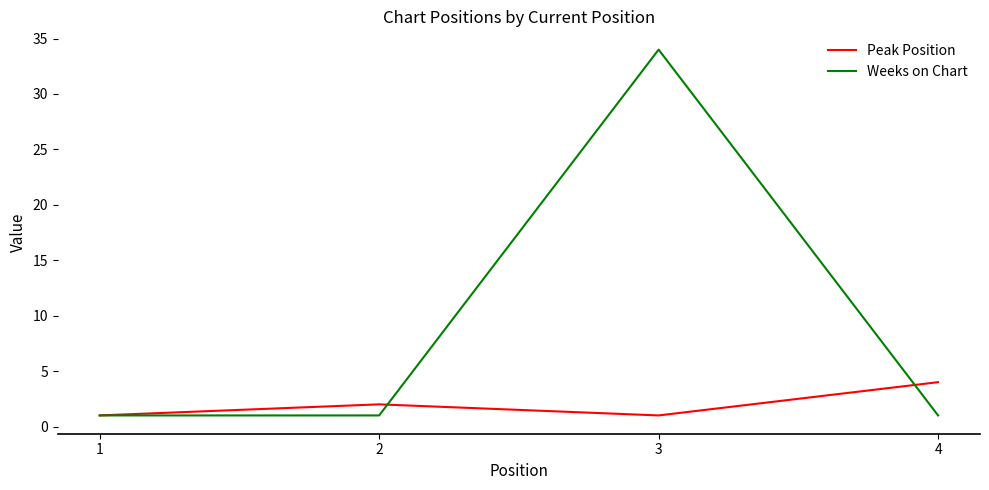

Rank the series by their maximum value, from highest to lowest.

Weeks on Chart, Peak Position